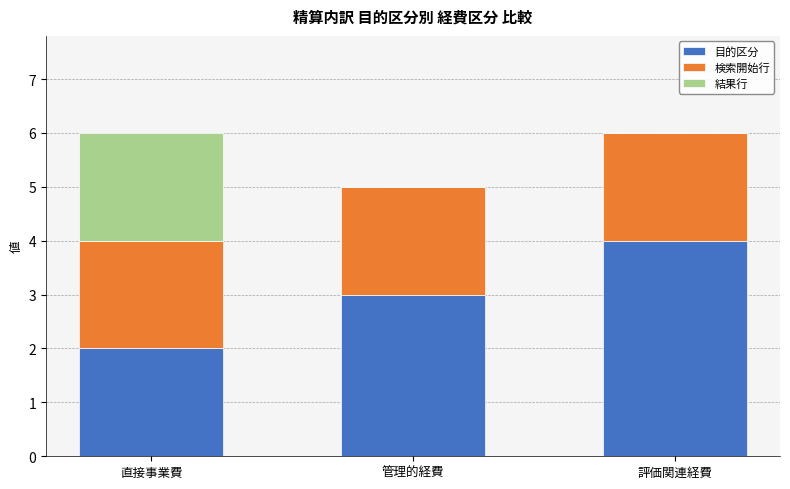

Reading left to right, what are the values for 目的区分?

直接事業費=2	管理的経費=3	評価関連経費=4